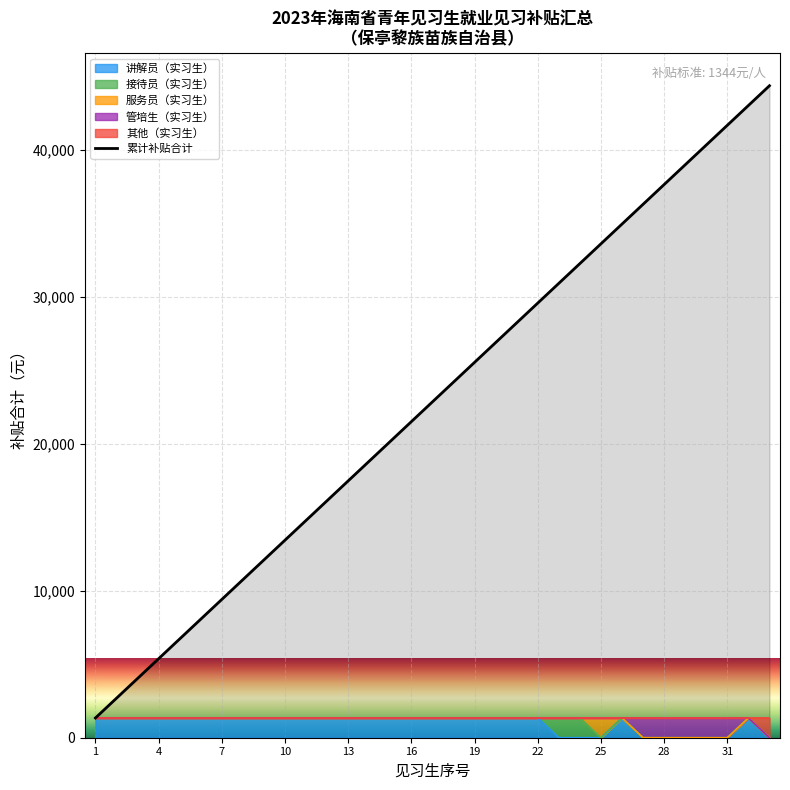

What is the value of the 21st point from the left?

28224